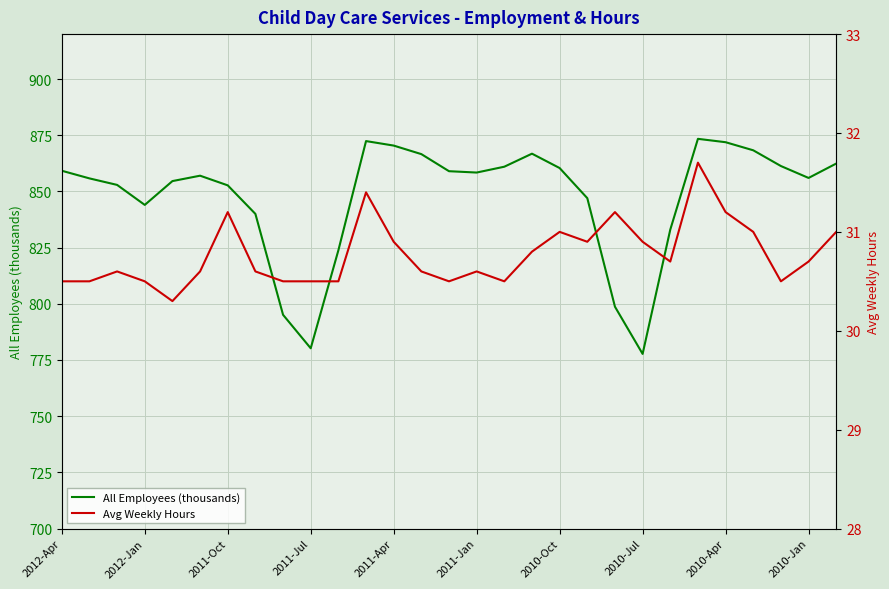

The All Employees (thousands) series shows 459.2 at 2011-Oct. True or false?

False